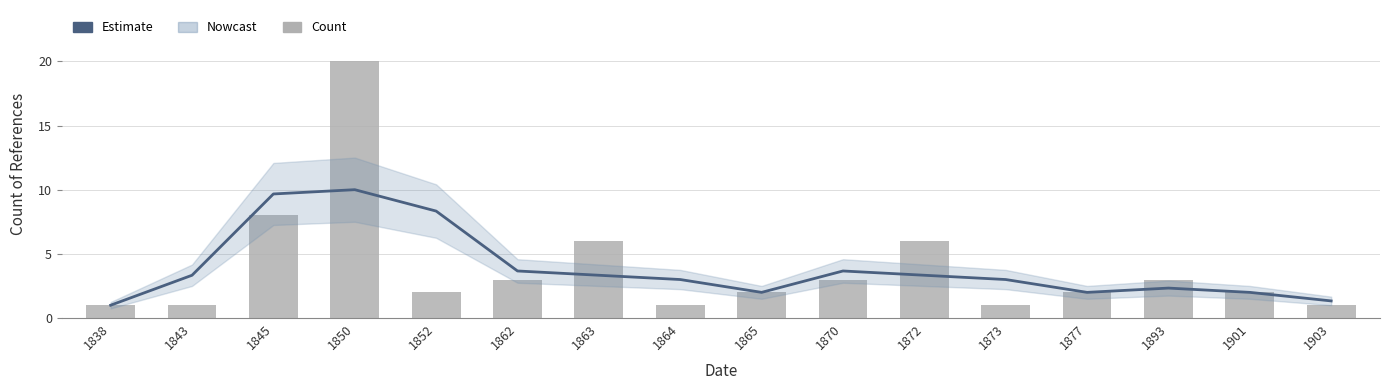

The Estimate series shows 3.7 at 1862. True or false?

True